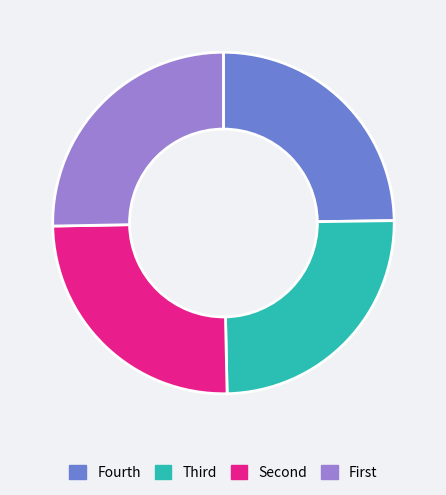

Is there a majority slice in this chart?

No